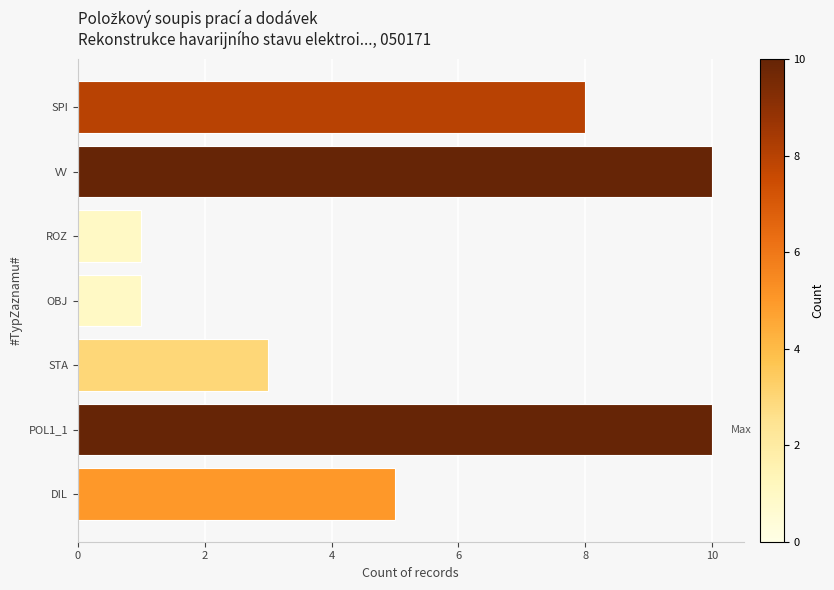

Which has a higher value, DIL or STA?

DIL